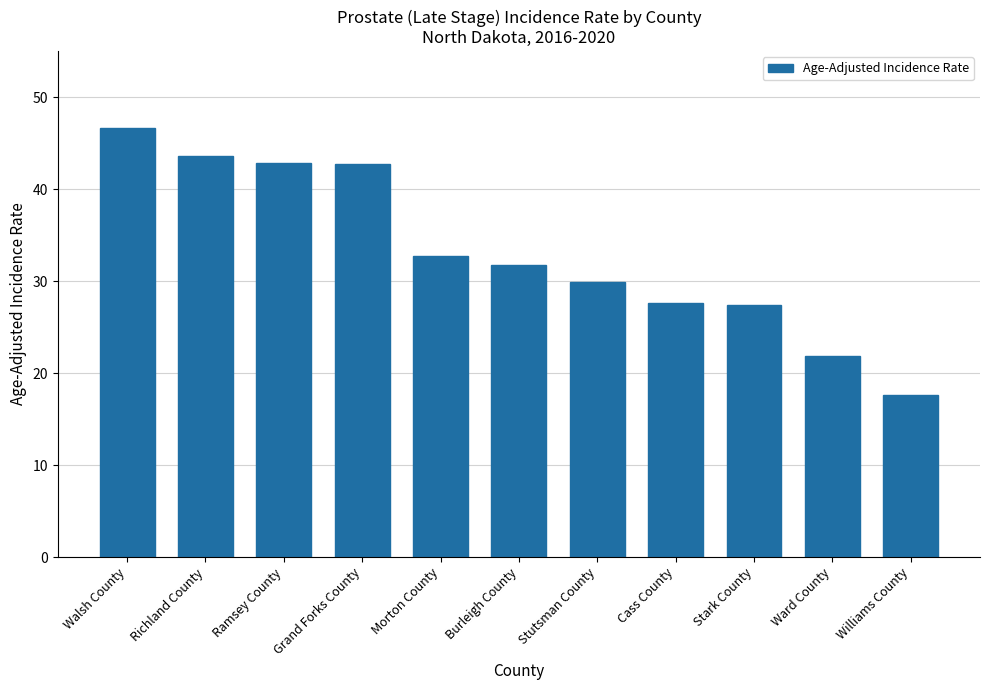

Are the bars horizontal?

No